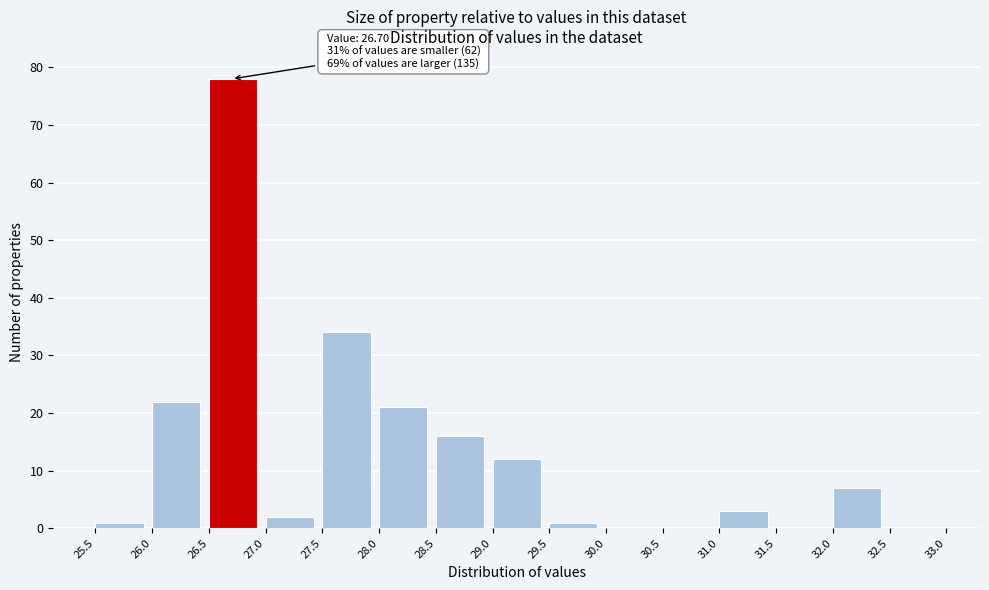

Which range on the x-axis has the tallest bar?

26.5 to 27.0